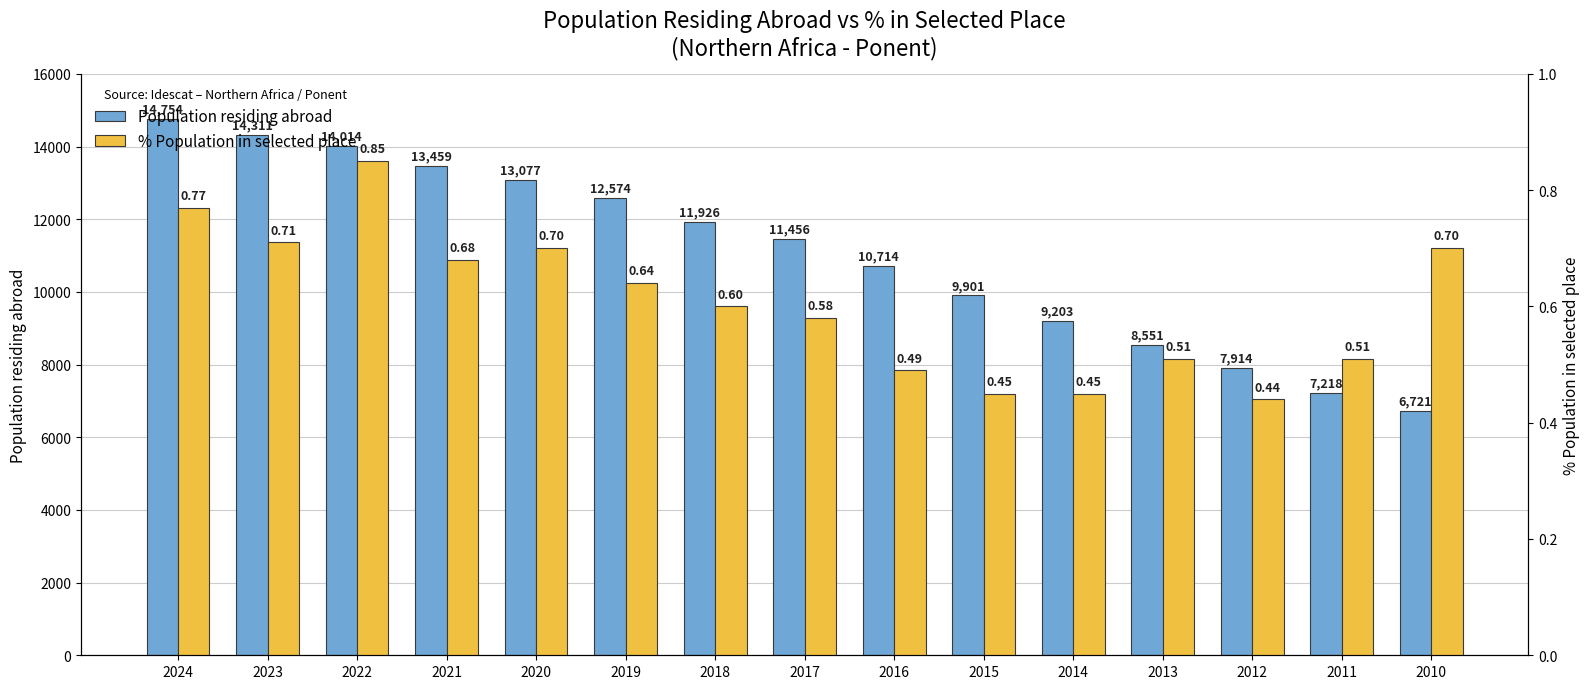

Are the bars grouped side by side (vs. stacked)?

Yes